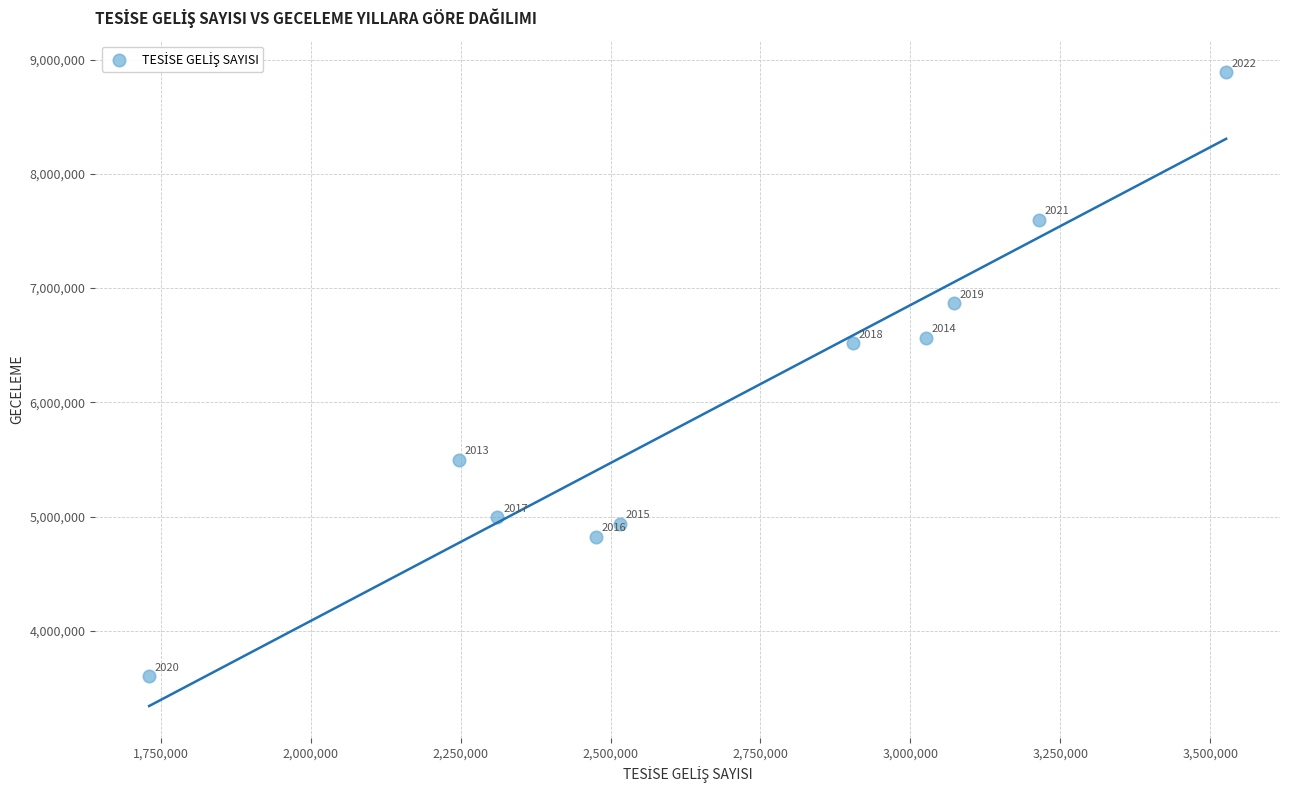

What Y value in the scatter plot is closest to 6246152?

6517690